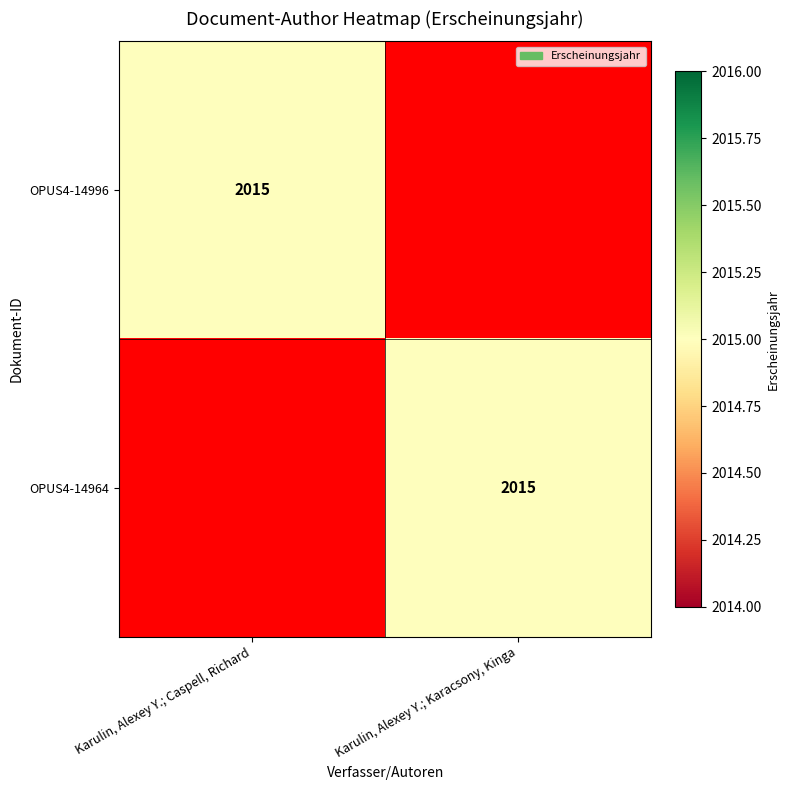

Is it true that OPUS4-14964 equals 620 at Karulin, Alexey Y.; Karacsony, Kinga?

False